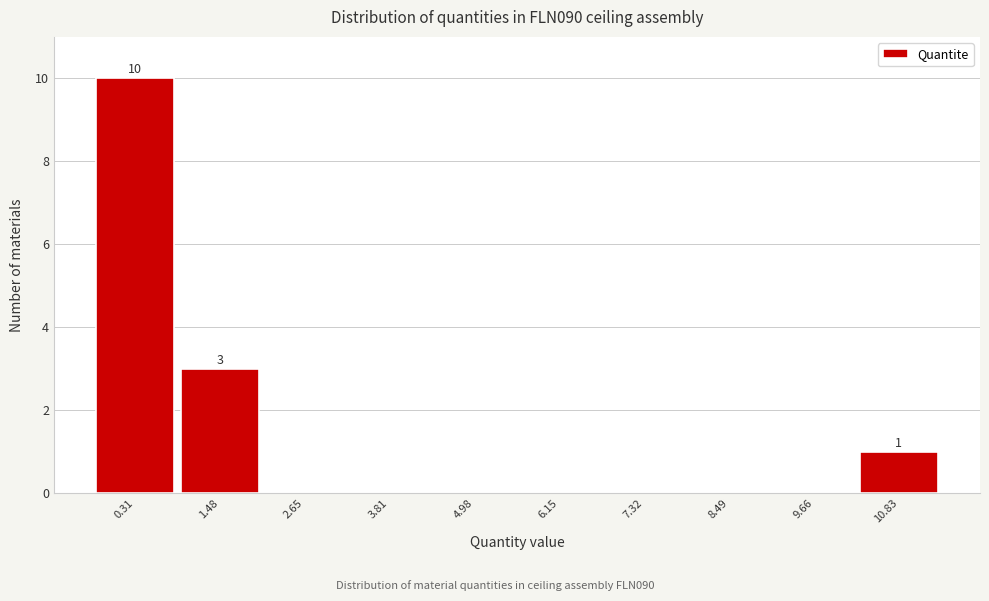

Reading left to right, list all the values displayed in this chart.

0.31=10	1.48=3	2.65=0	3.81=0	4.98=0	6.15=0	7.32=0	8.49=0	9.66=0	10.83=1